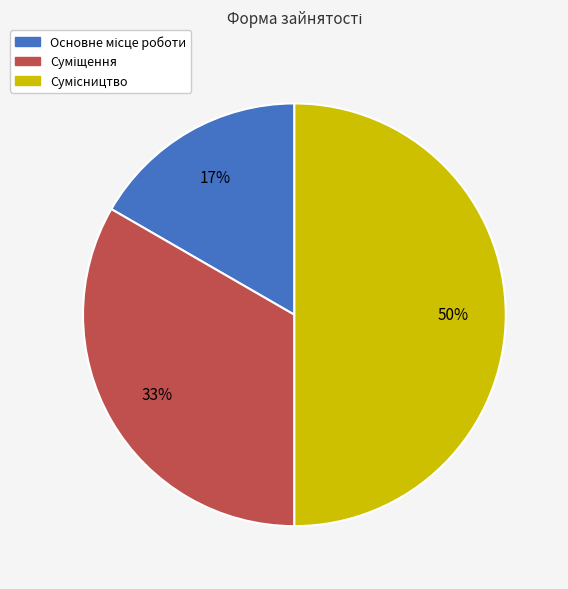

To the nearest percent, what is the difference between the largest and smallest slice percentages?

33%